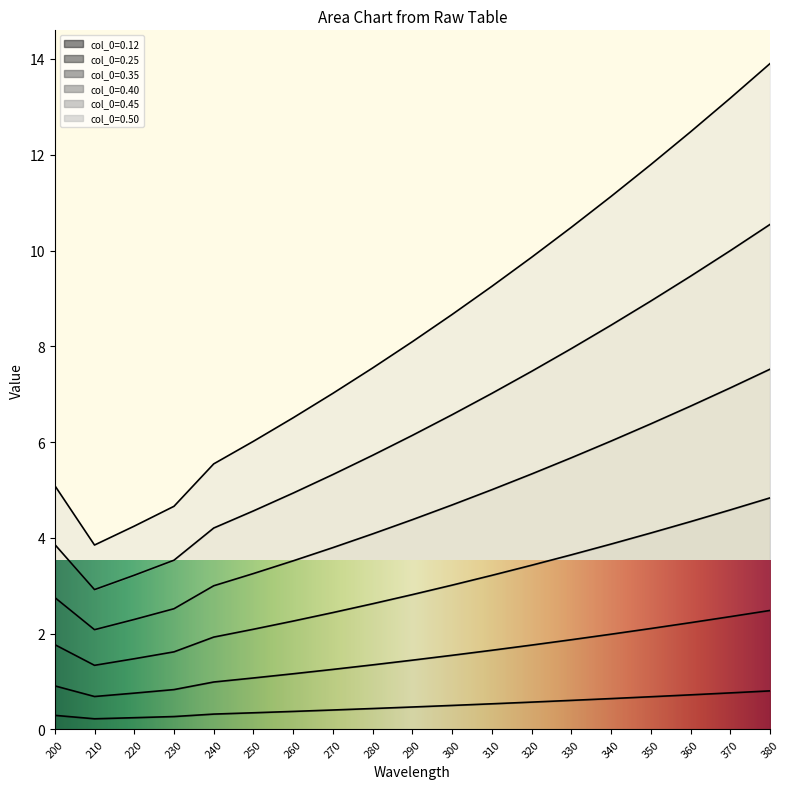

At how many categories does at least one series exceed 3?

19